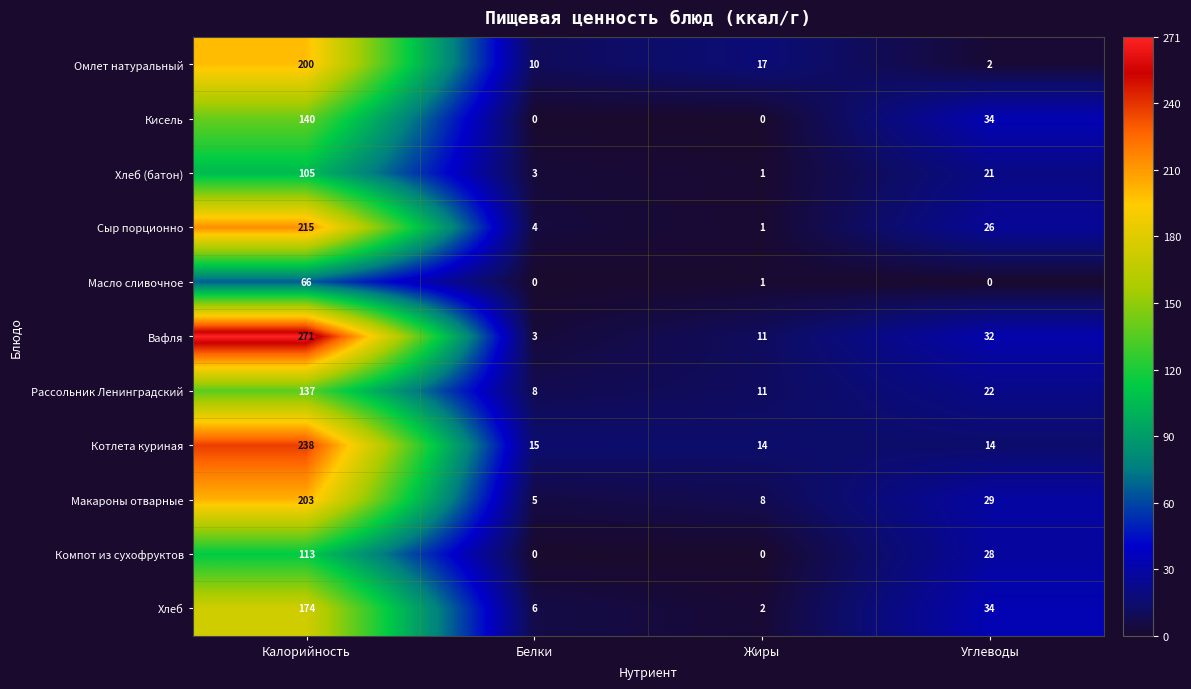

How many values in the Хлеб (батон) series are below 21?

2